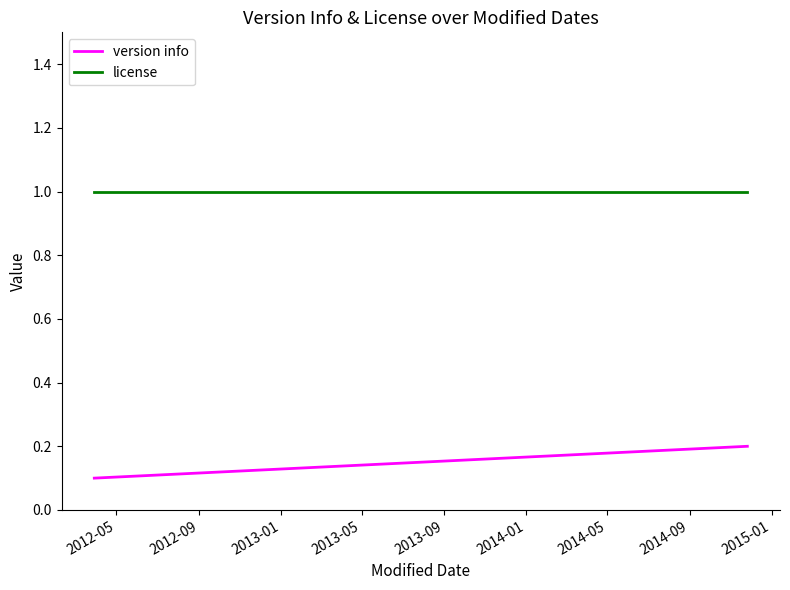

True or false: license and version info intersect in this chart.

False